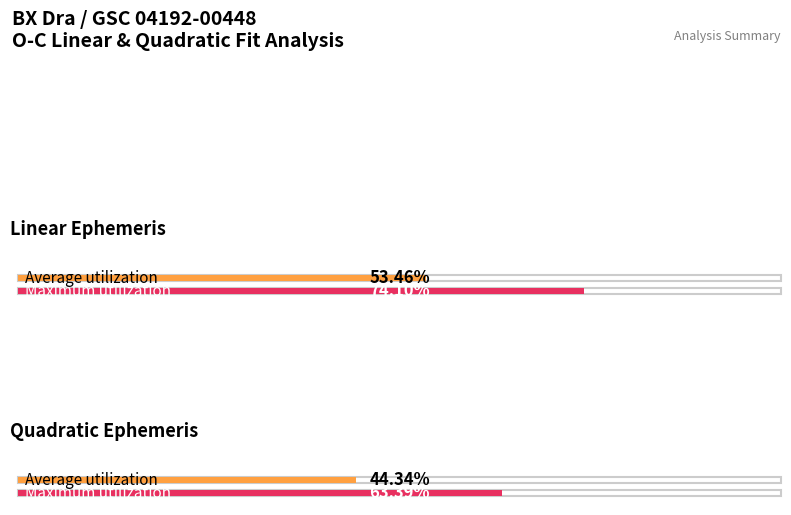

What are all the series names shown in the legend?

Average utilization, Maximum utilization